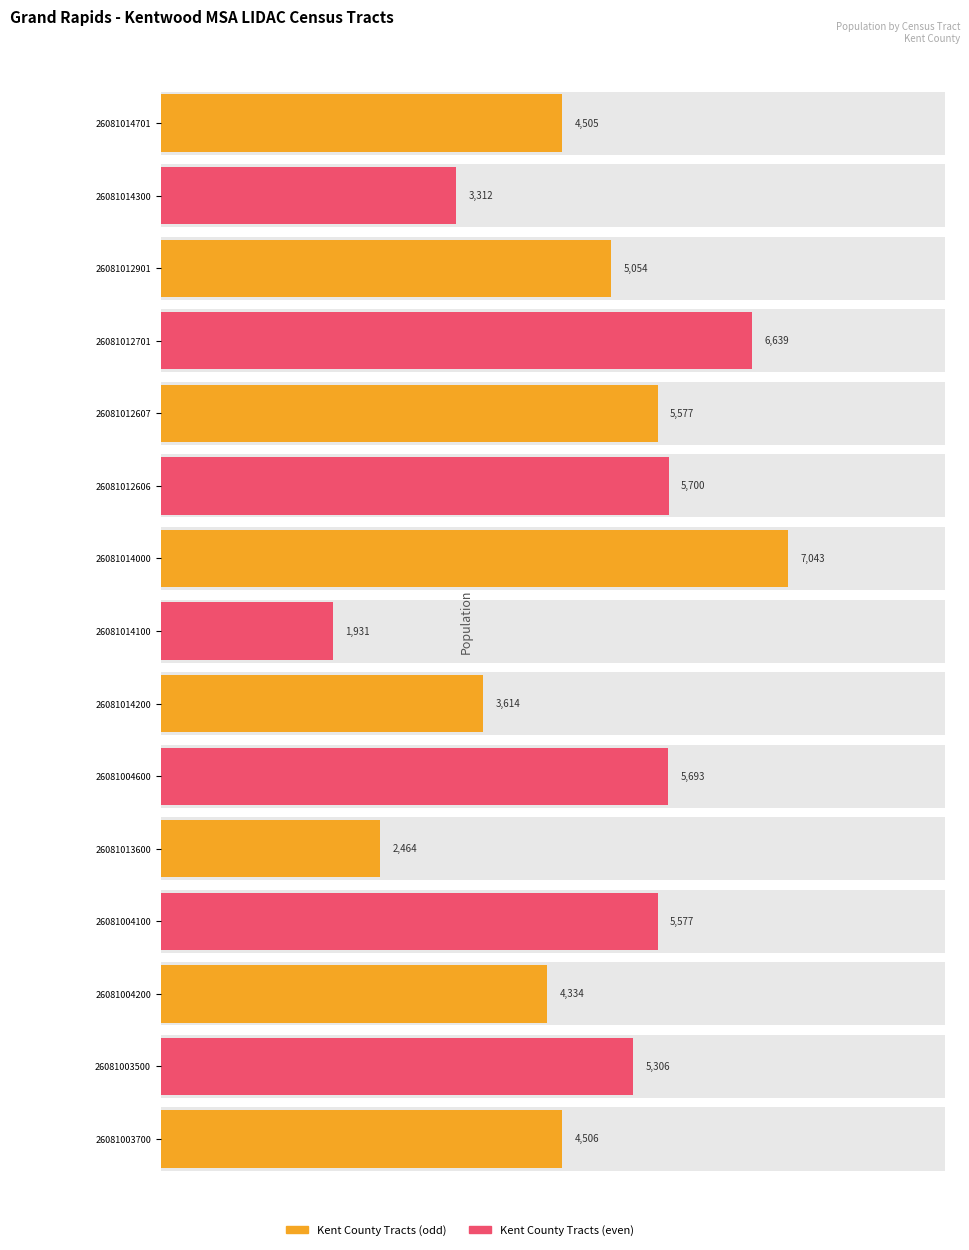

Rank the categories by value from highest to lowest.

26081014000, 26081012701, 26081012606, 26081004600, 26081012607, 26081004100, 26081003500, 26081012901, 26081003700, 26081014701, 26081004200, 26081014200, 26081014300, 26081013600, 26081014100